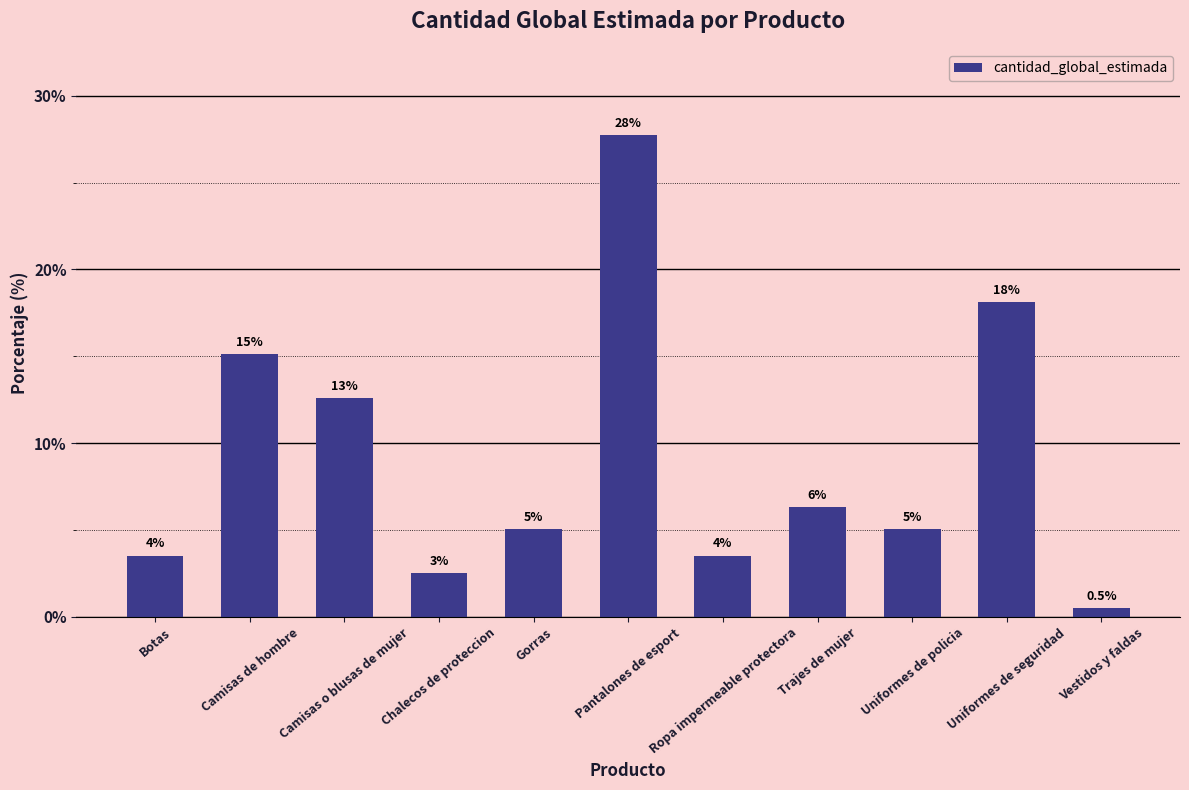

How many bars are there in total?

11